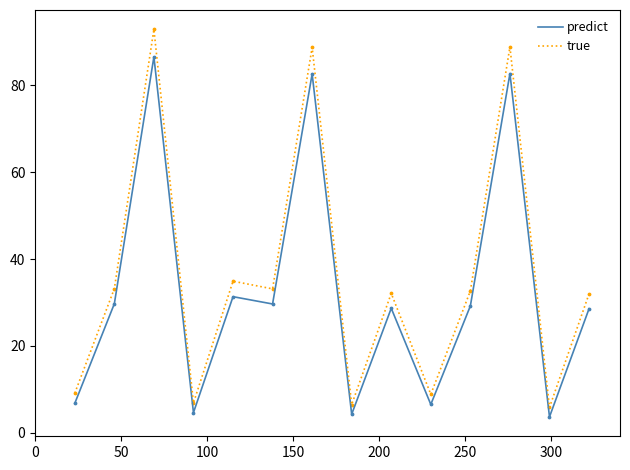

Which series has the largest range (max minus min)?

true